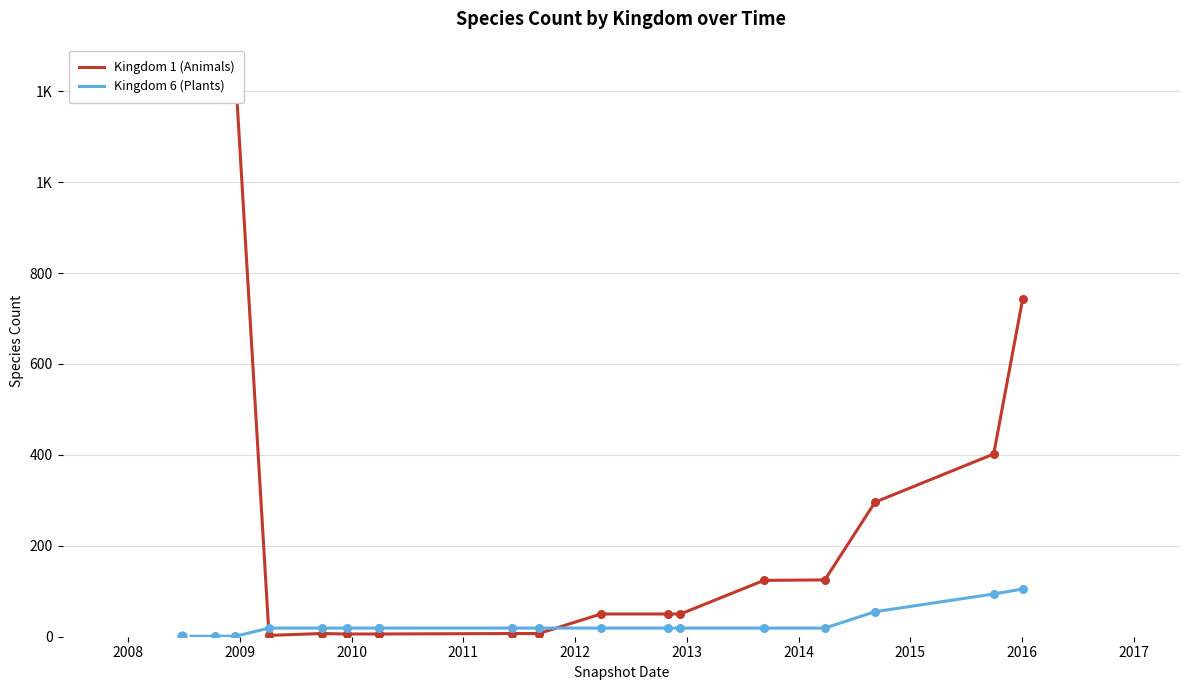

Which series reaches the minimum Y coordinate?

Kingdom 6 (Plants)